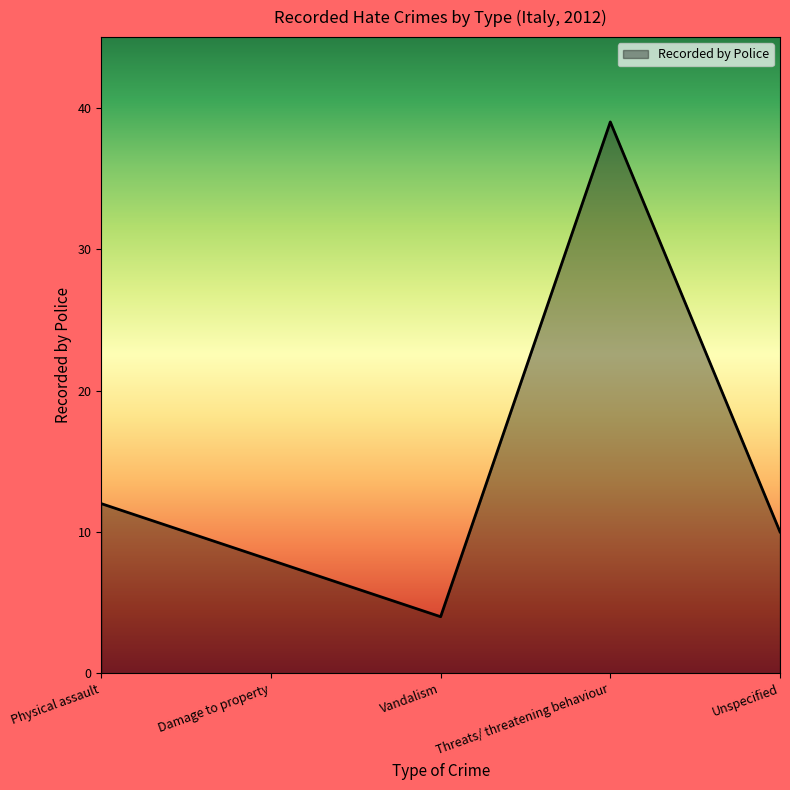

True or false: the data shows 7 at Vandalism.

False